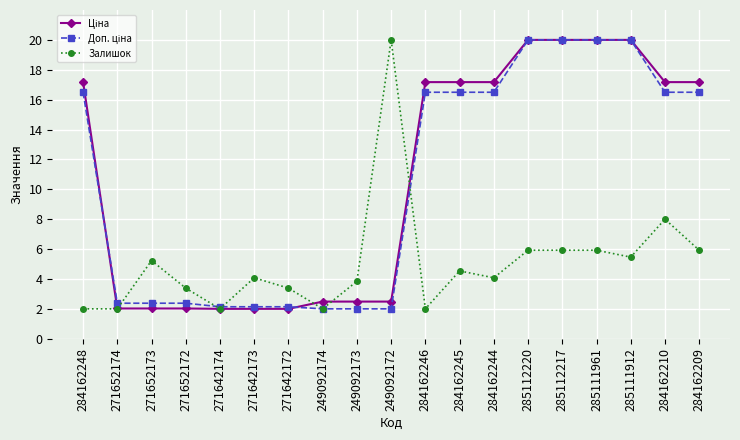

What is the label of the 3rd point from the left?

271652173